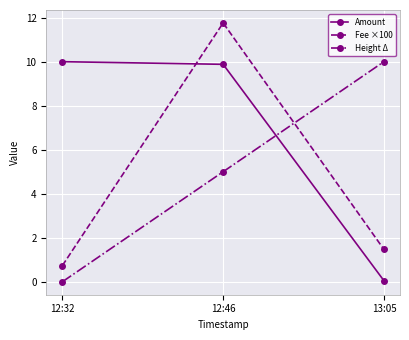

At which label does Height Δ reach its minimum?

12:32